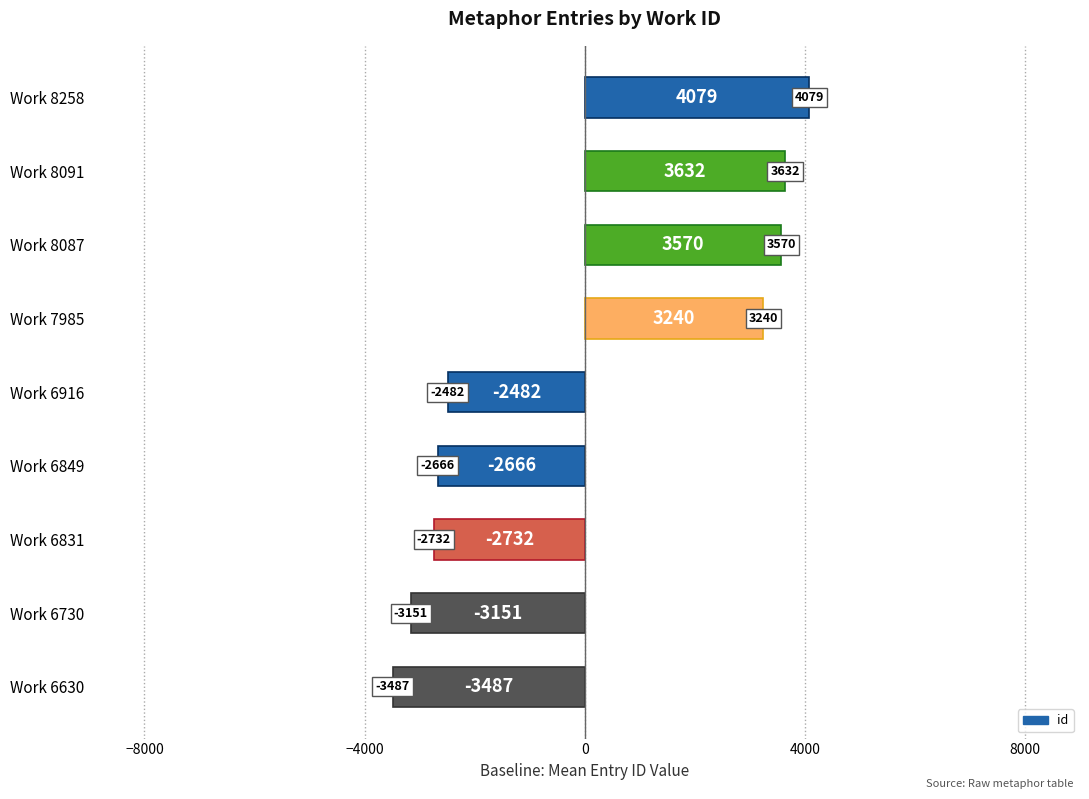

Is it true that the value at Work 6849 is -2666.3?

True